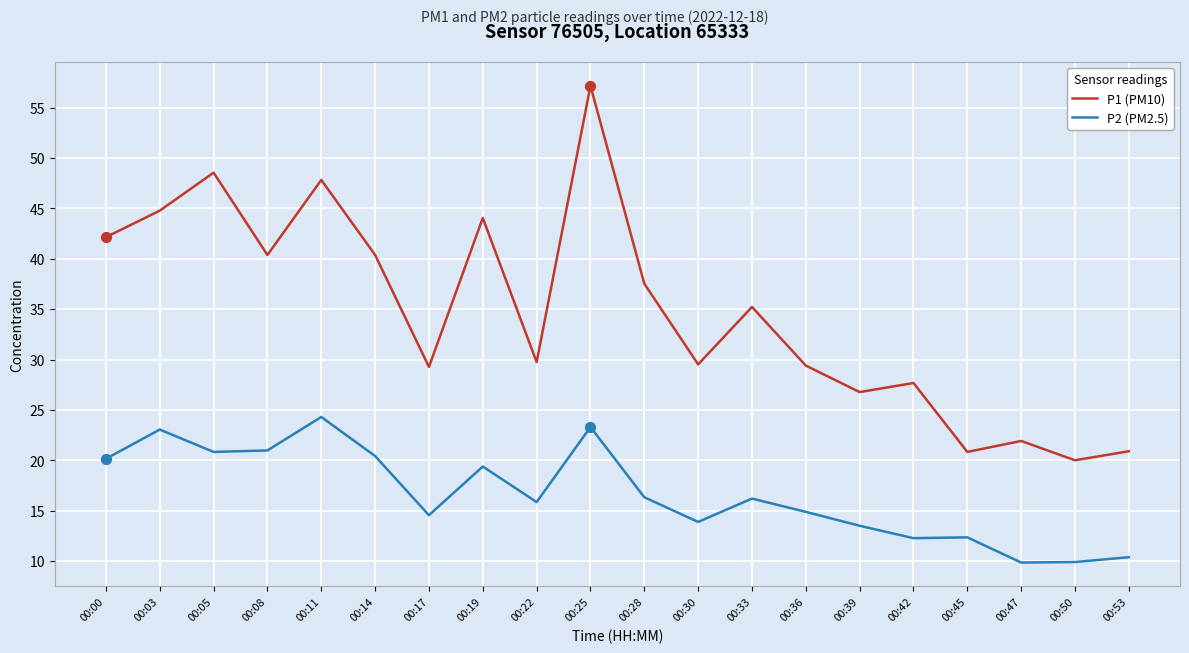

What are all the series names shown in the legend?

P1 (PM10), P2 (PM2.5)